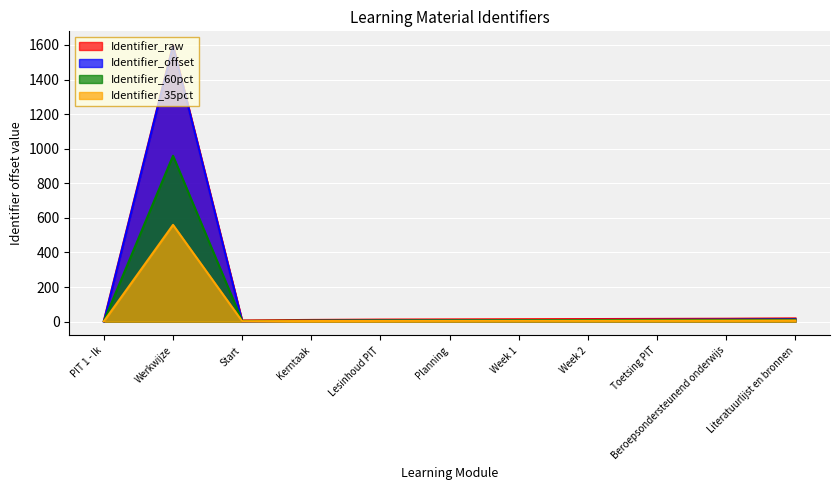

At which category is the sum across all series the highest?

Werkwijze